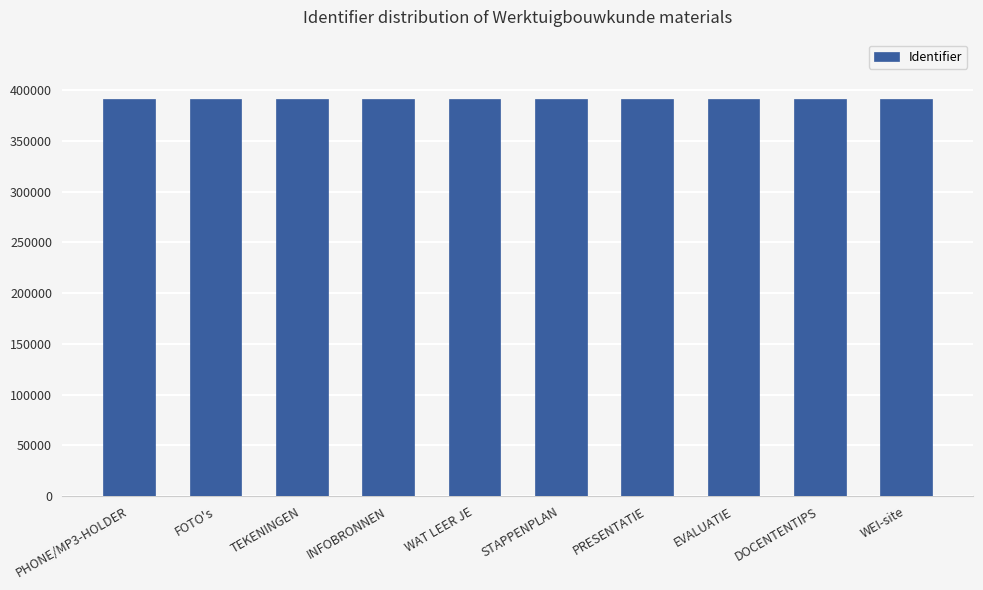

What is the minimum value shown in the chart?

391095